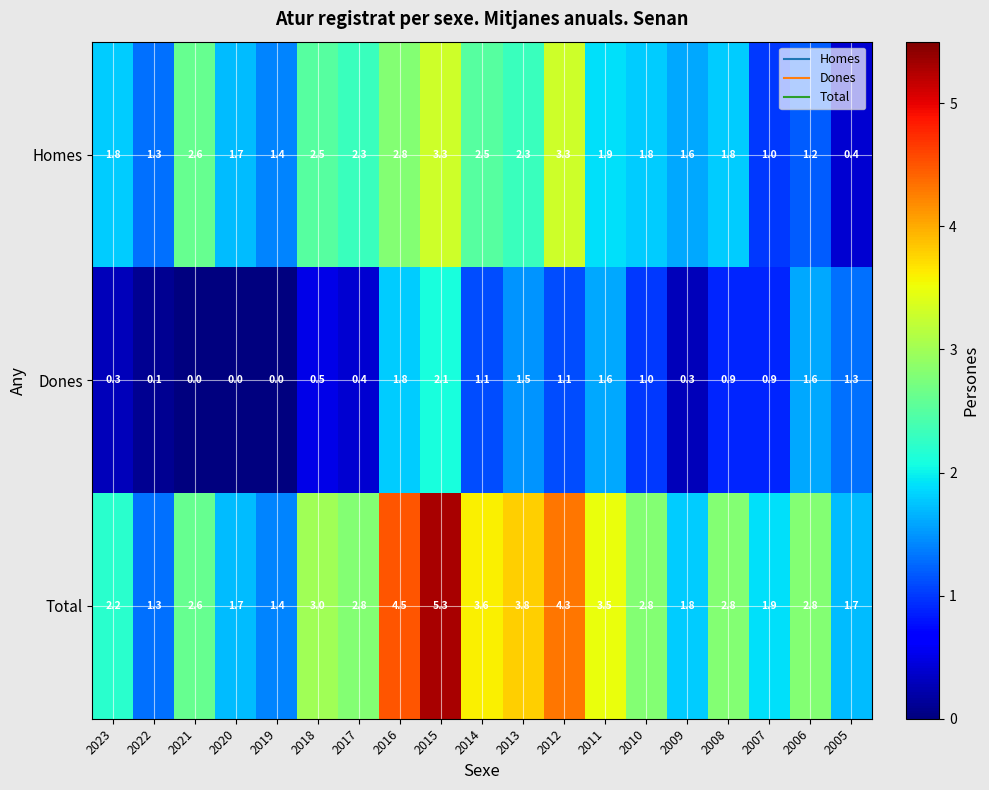

Which series has the largest total across all categories?

Total